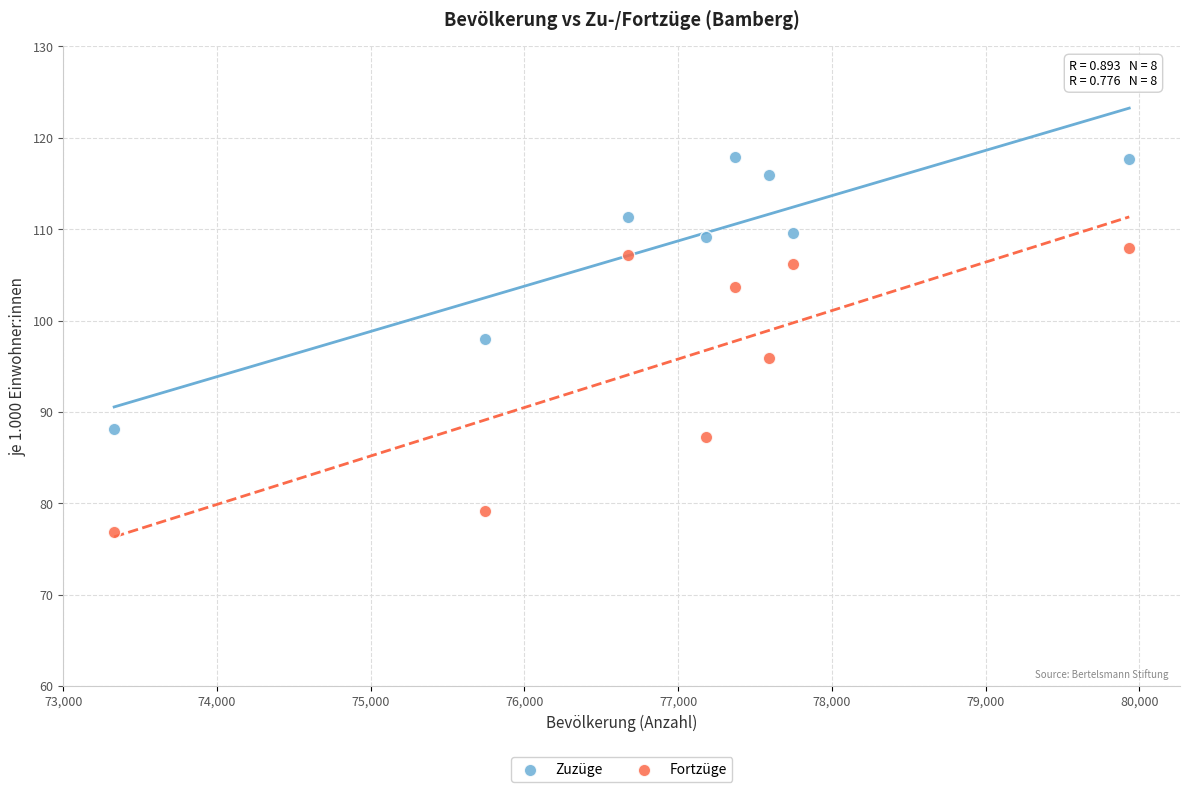

In the Zuzüge series, what Y value is closest to 103?

98.0